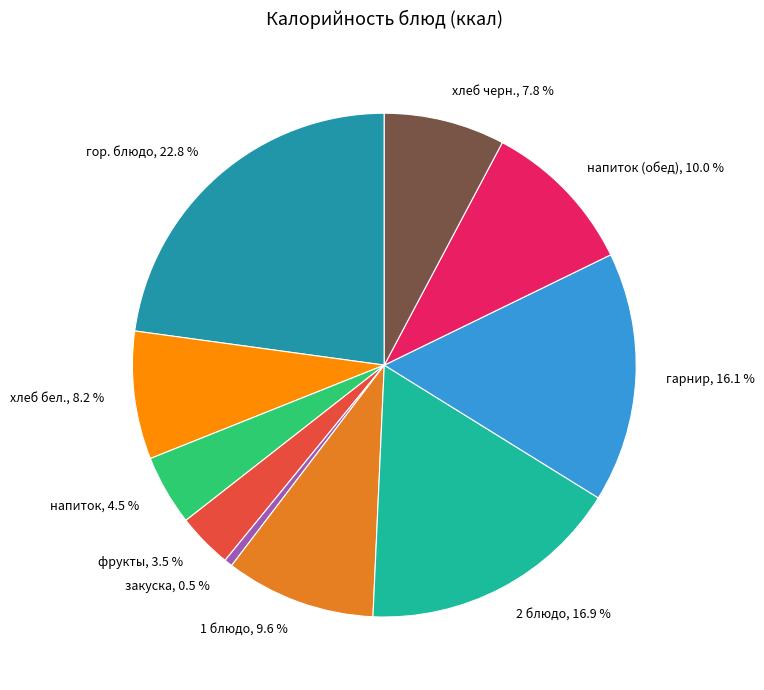

Rank the categories by value from highest to lowest.

гор. блюдо, 22.8 %, 2 блюдо, 16.9 %, гарнир, 16.1 %, напиток (обед), 10.0 %, 1 блюдо, 9.6 %, хлеб бел., 8.2 %, хлеб черн., 7.8 %, напиток, 4.5 %, фрукты, 3.5 %, закуска, 0.5 %